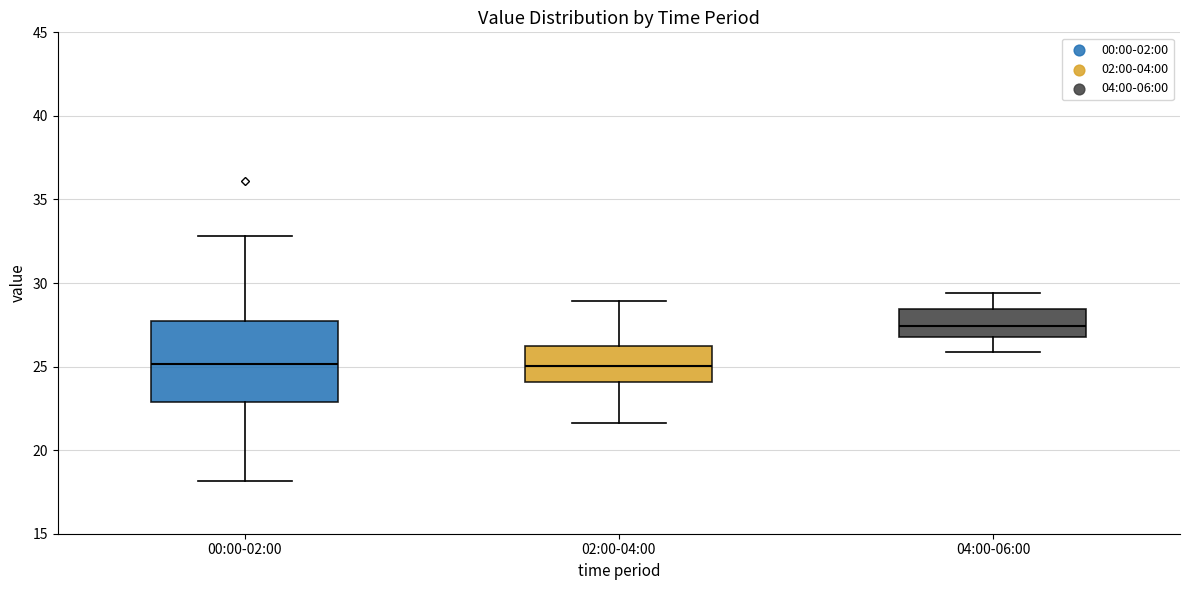

Reading left to right, transcribe this box plot: for each box, give where its median line is, the range the box spans, and where its two whiskers end, as read against the y-axis. The values are not printed on the chart, so give them approximately, as read against the axis.

00:00-02:00: median 25.0, box 23.0 to 27.5, whiskers 18.0 to 33.0
02:00-04:00: median 25.0, box 24.0 to 26.0, whiskers 21.5 to 29.0
04:00-06:00: median 27.5, box 27.0 to 28.5, whiskers 26.0 to 29.5